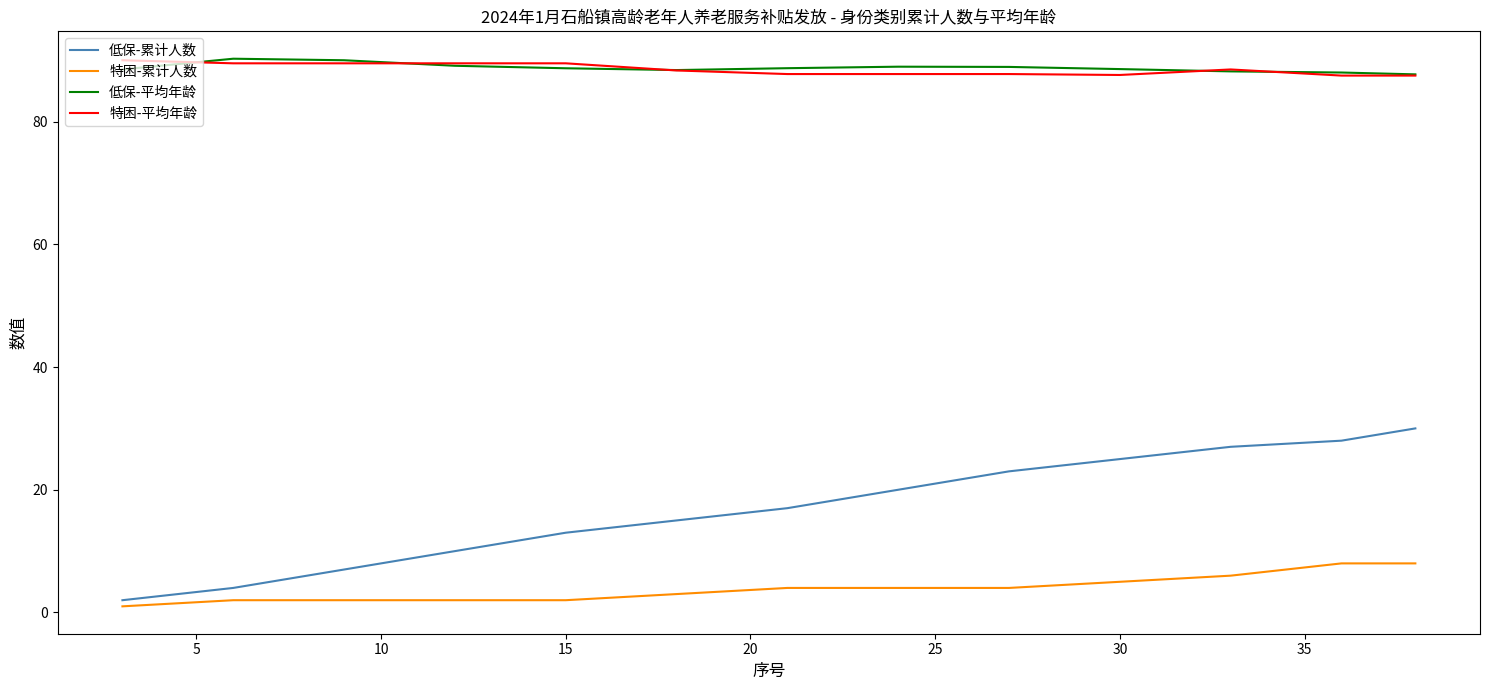

Which series has the widest spread of values?

低保-累计人数